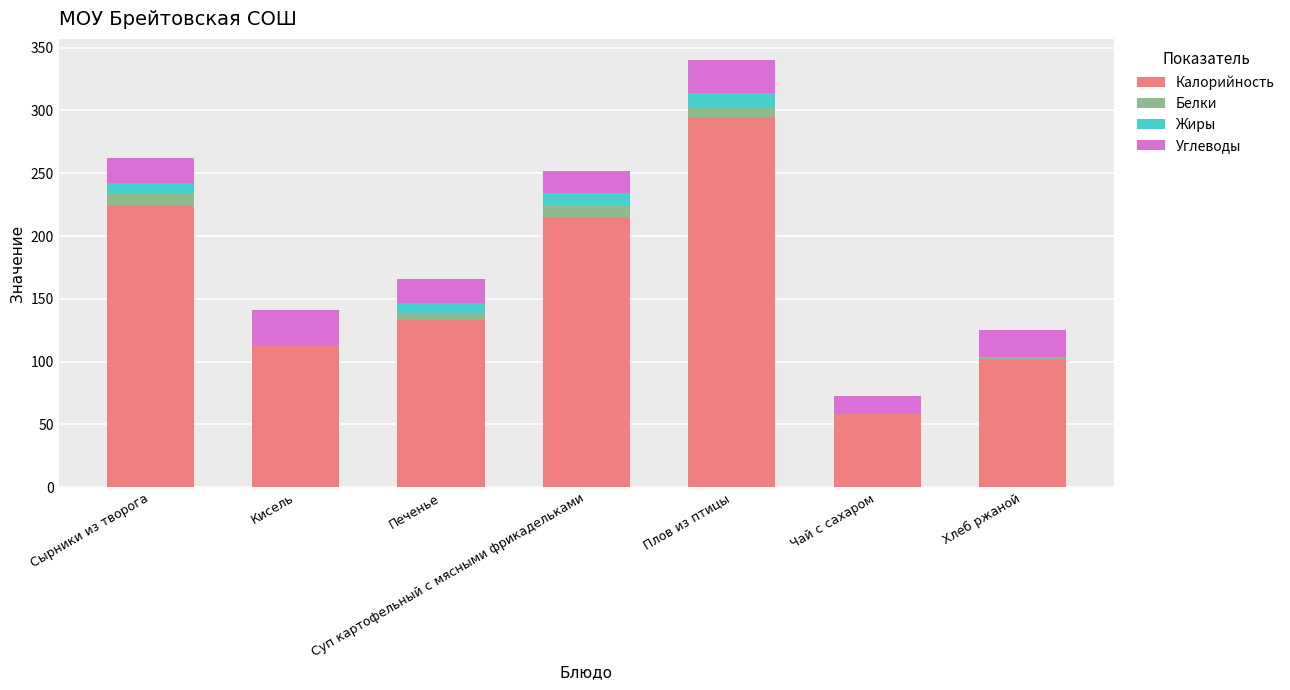

The Калорийность series shows 224 at Сырники из творога. True or false?

True